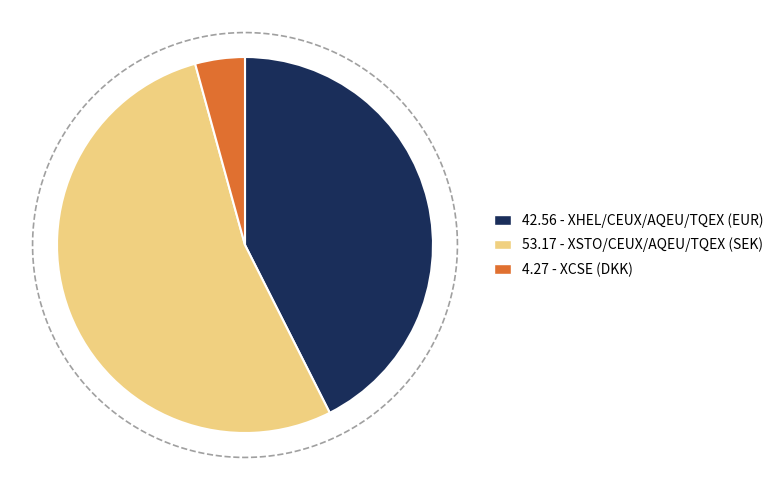

What percentage is the XSTO/CEUX/AQEU/TQEX (SEK) slice, to the nearest percent?

53%